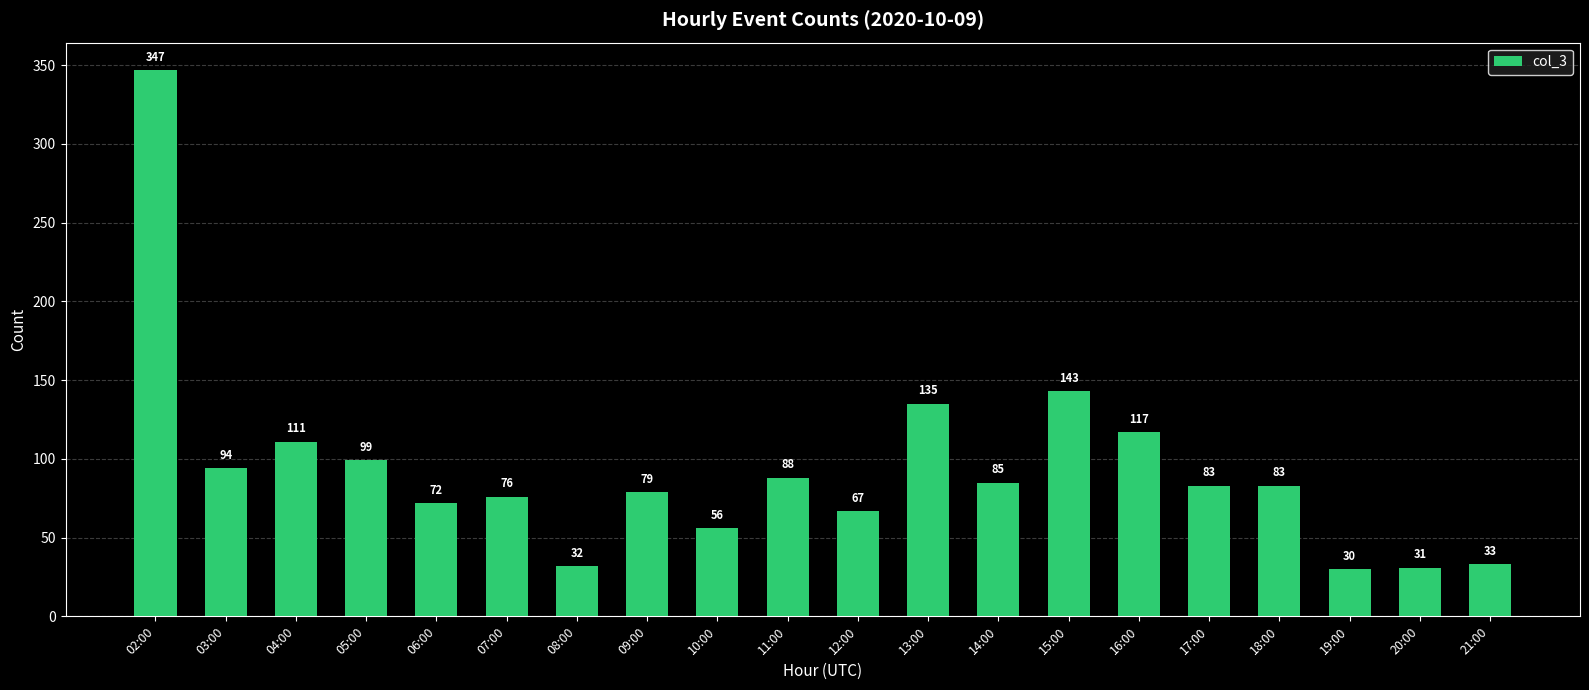

At which category does the chart reach its minimum across all series?

19:00